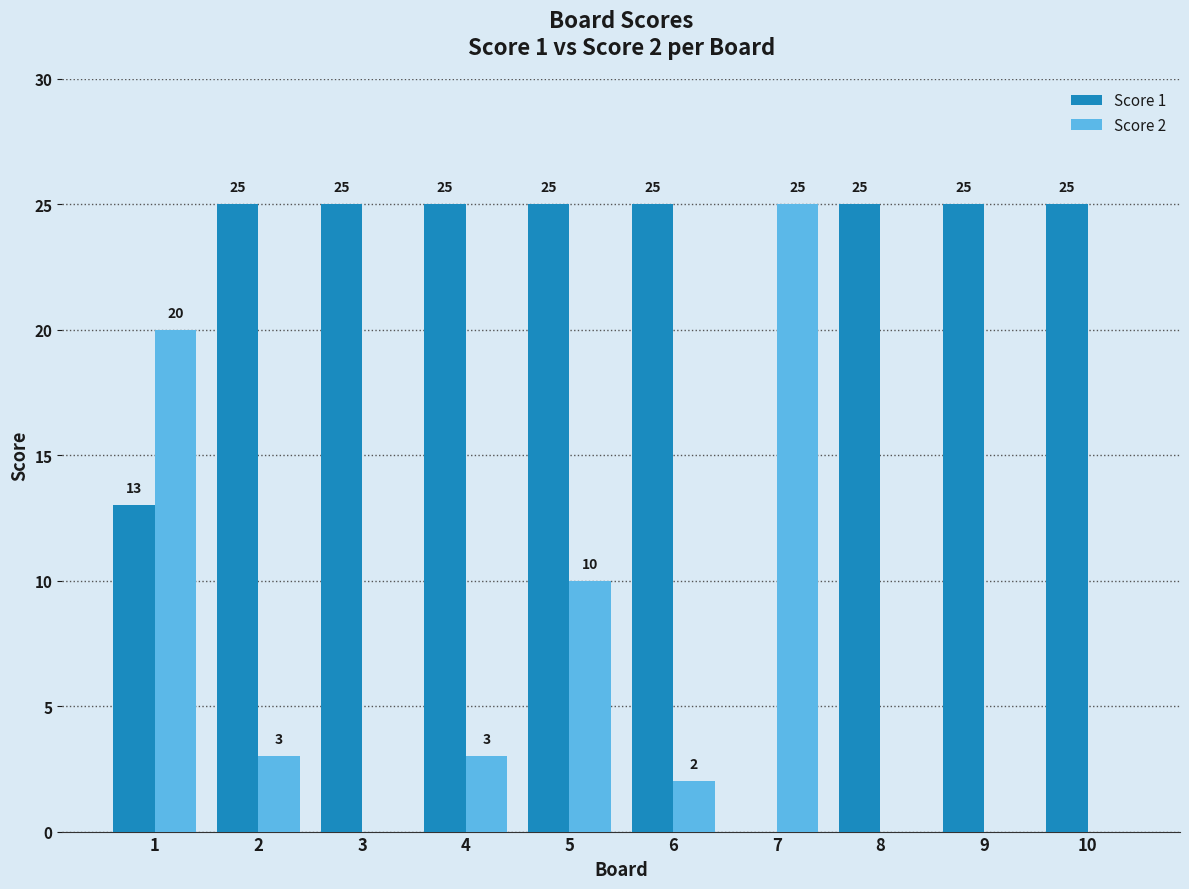

What is the greatest value displayed?

25